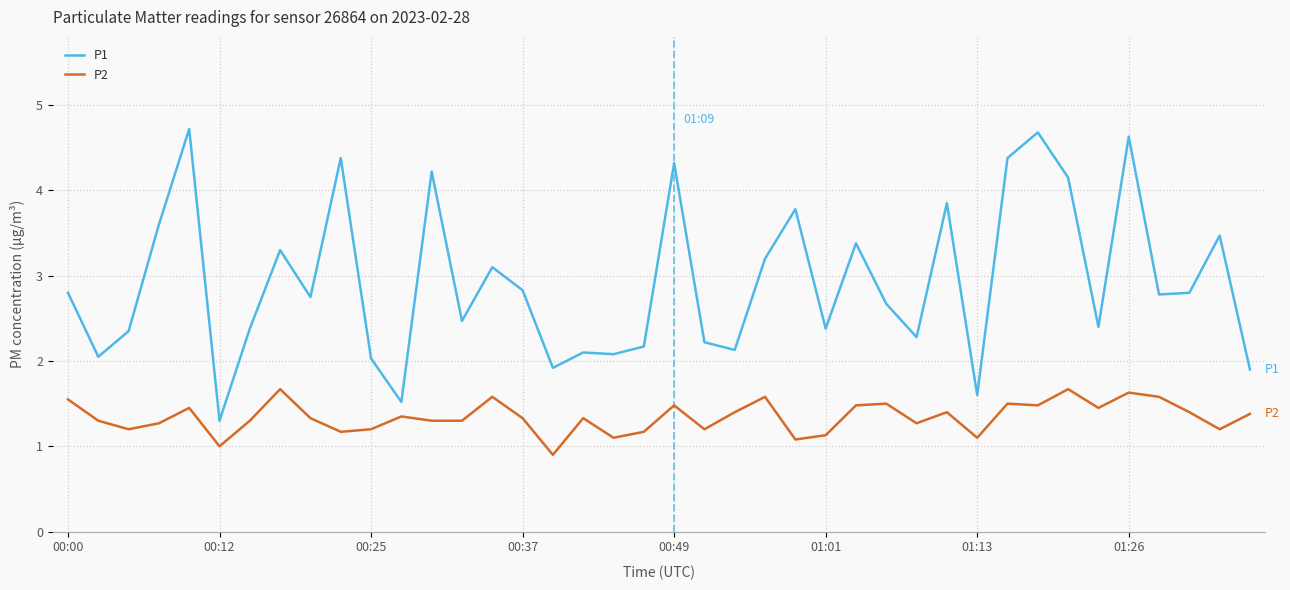

Which series has the largest range (max minus min)?

P1